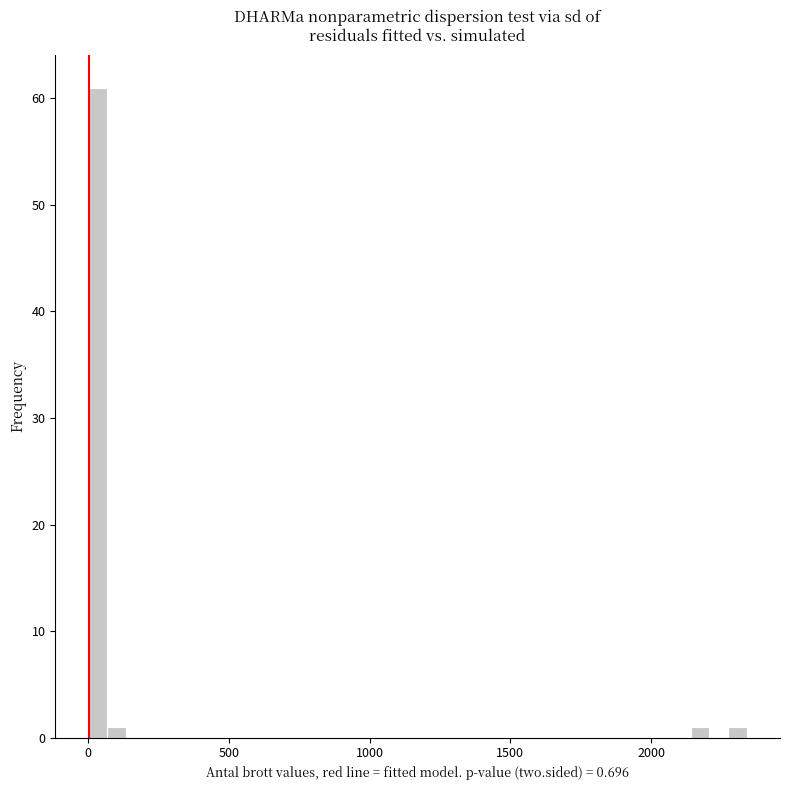

Around what value on the x-axis is the tallest bar? Give the approximate position of its centre, as read against the axis.

50